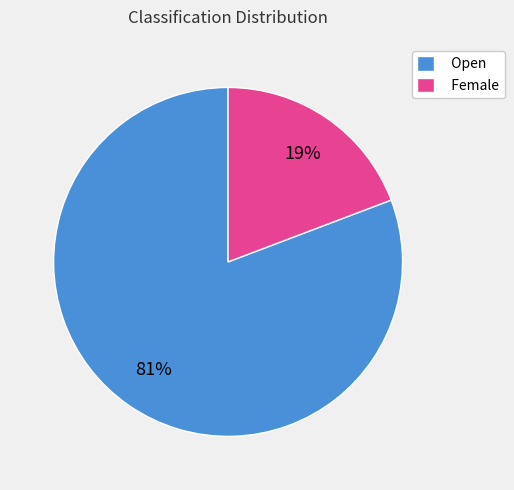

Rank the categories by value from lowest to highest.

Female, Open